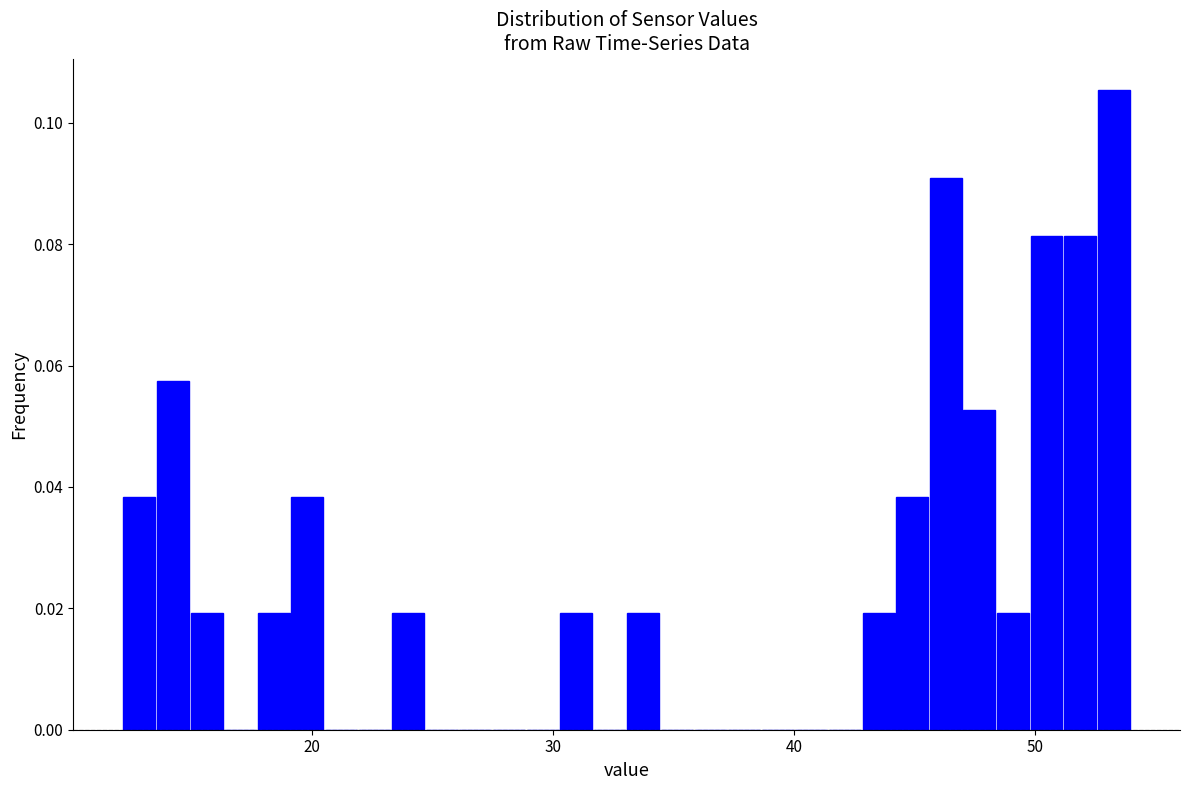

Read against the x-axis, roughly where is the centre of the tallest bar?

53